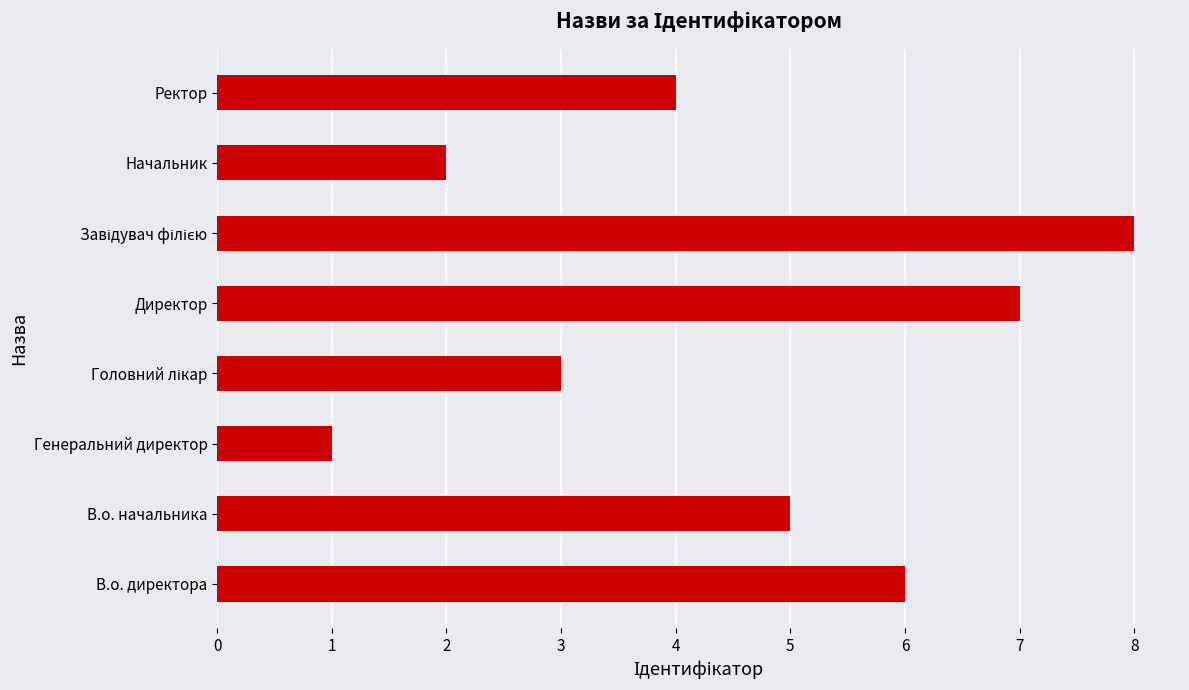

What is the smallest value displayed?

1